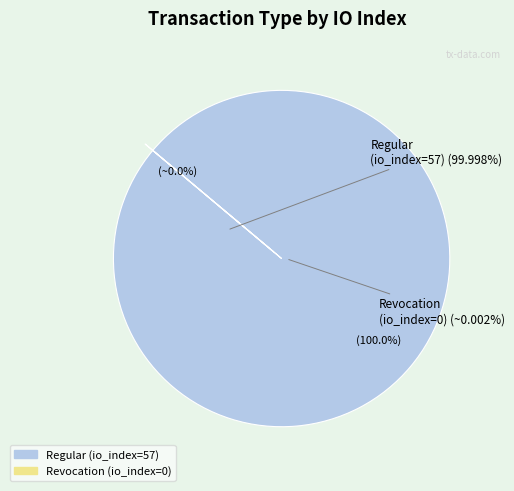

Which slice is the largest?

Regular (io_index=57)